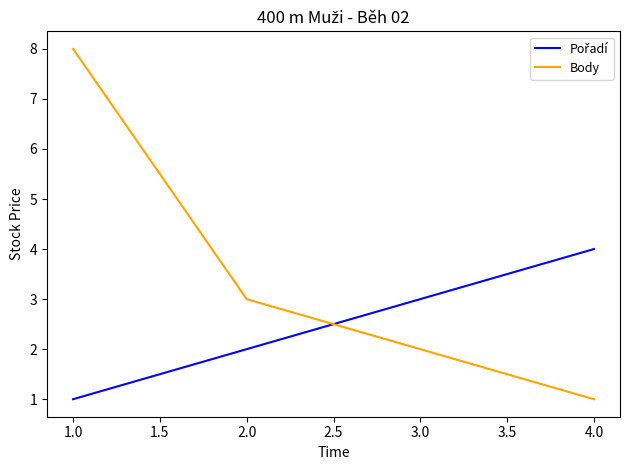

How many values in the Body series are below 3?

2